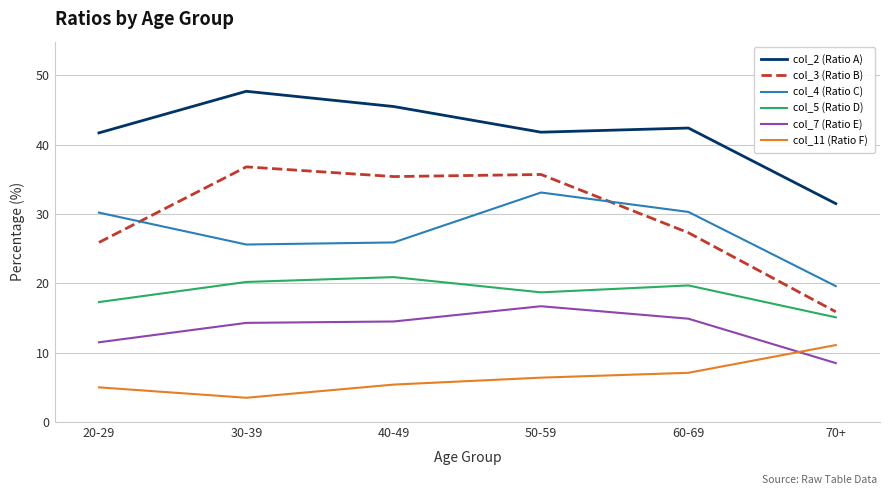

True or false: col_11 (Ratio F) and col_5 (Ratio D) cross at least once.

False